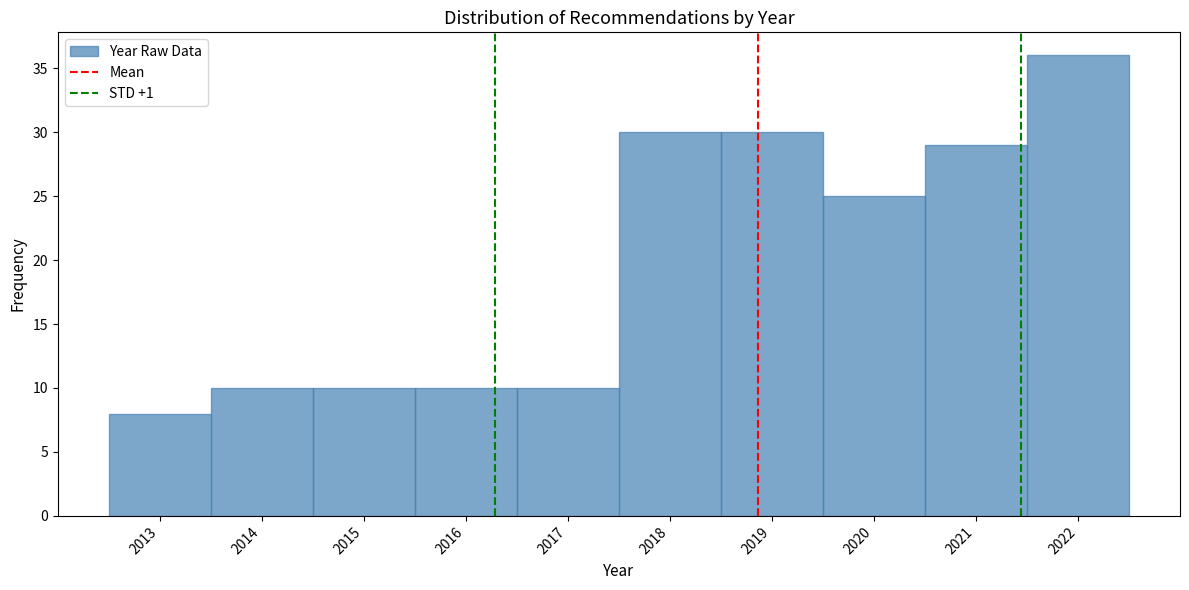

Reading left to right, list every bar in this chart as the range it spans on the x-axis followed by its height. The values are not printed on the chart, so give them approximately, as read against the axis.

2012.5 to 2013.5: 8
2013.5 to 2014.5: 10
2014.5 to 2015.5: 10
2015.5 to 2016.5: 10
2016.5 to 2017.5: 10
2017.5 to 2018.5: 30
2018.5 to 2019.5: 30
2019.5 to 2020.5: 25
2020.5 to 2021.5: 29
2021.5 to 2022.5: 36